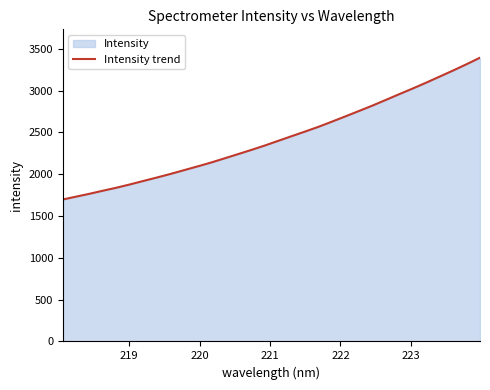

What is the smallest value displayed?

1697.7